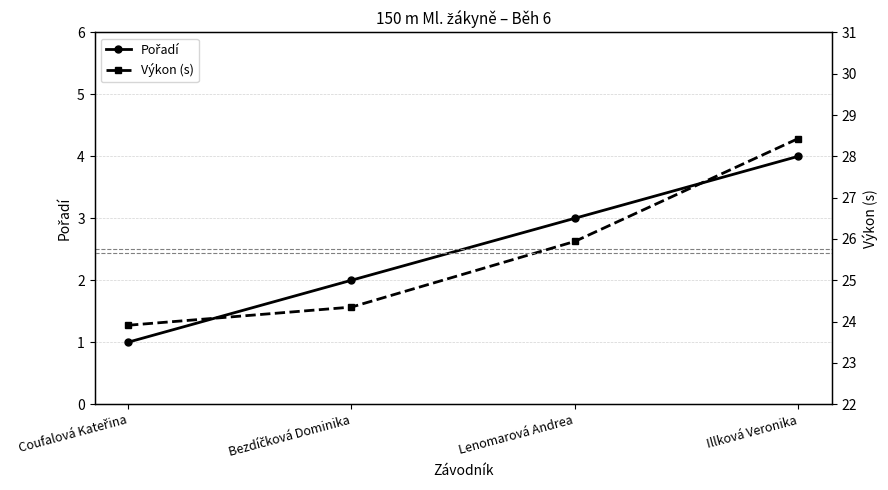

Rank the categories by Pořadí value from highest to lowest.

Illková Veronika, Lenomarová Andrea, Bezdíčková Dominika, Coufalová Kateřina